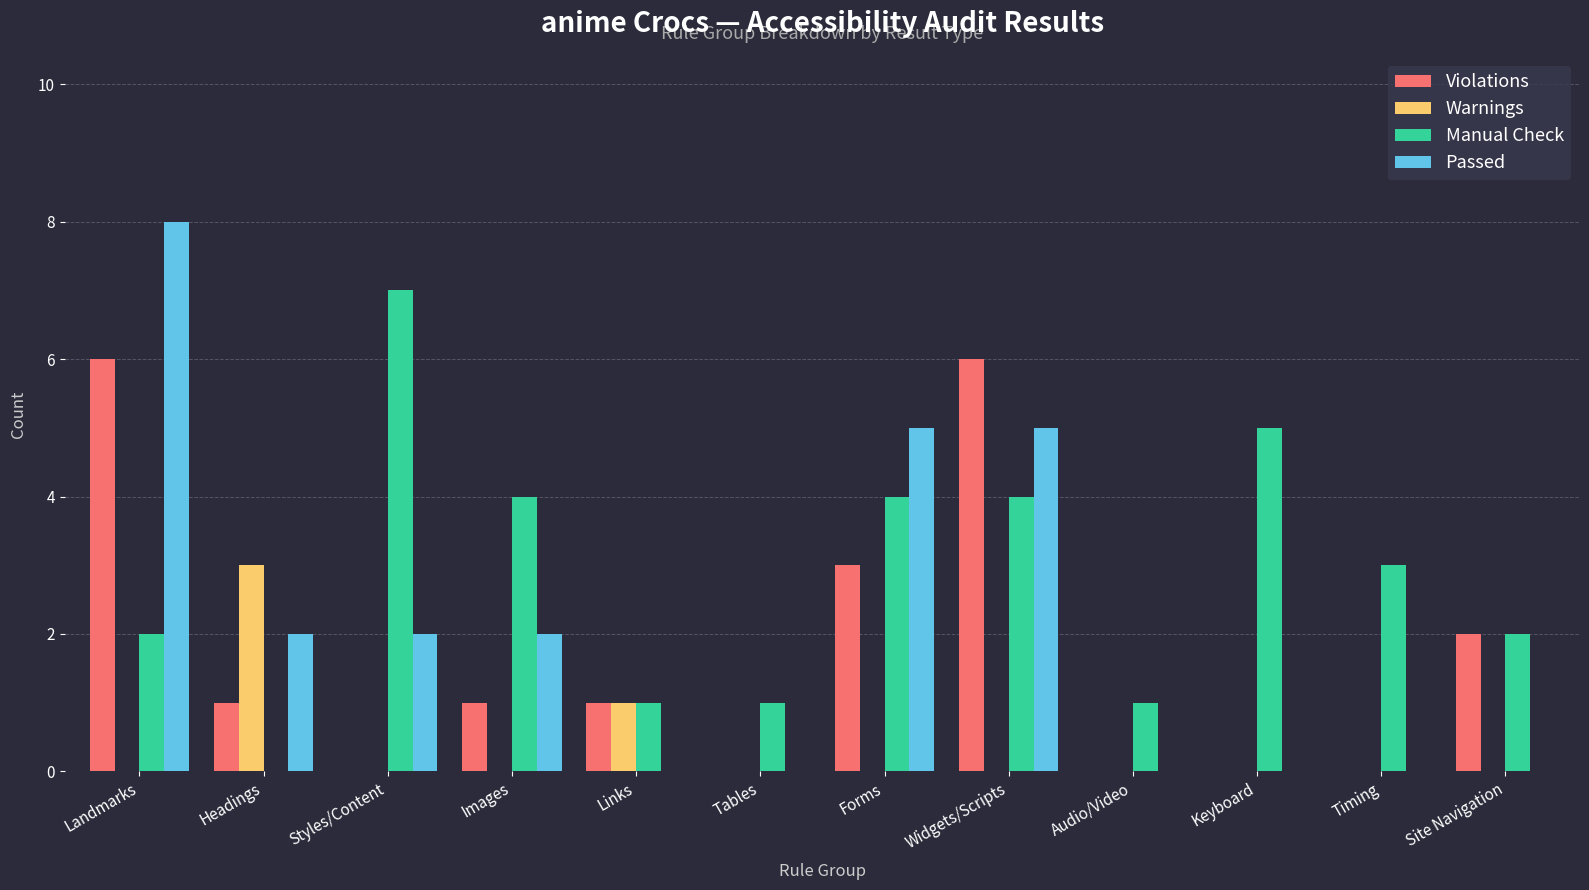

What value does the Warnings series have at Headings?

3